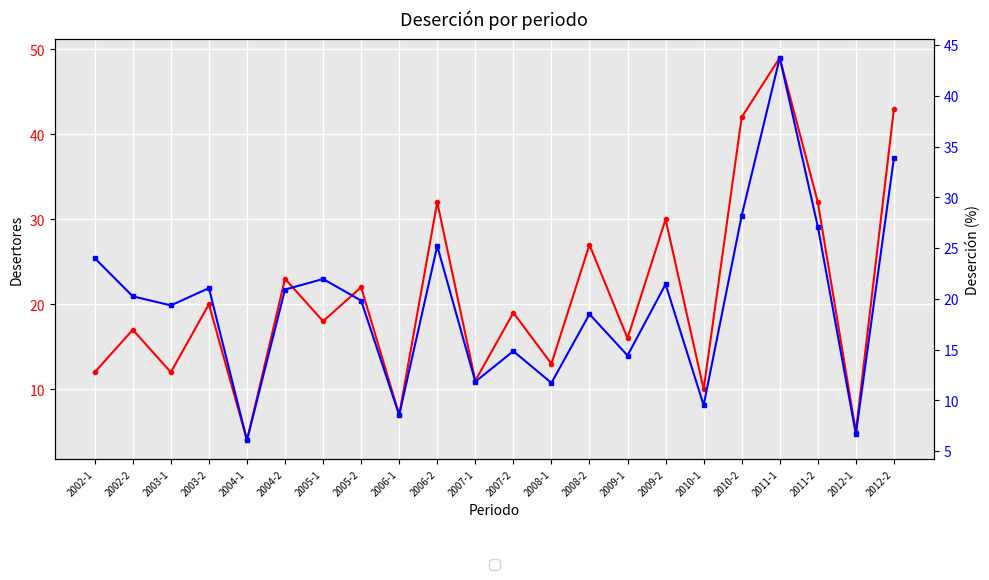

Rank the series at 2004-2 from highest to lowest value.

Desertores, Deserción (%)